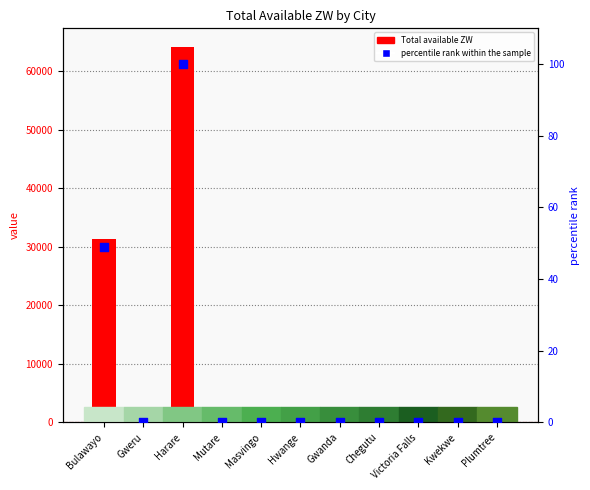

What is the total value across all series at Gweru?

137.2